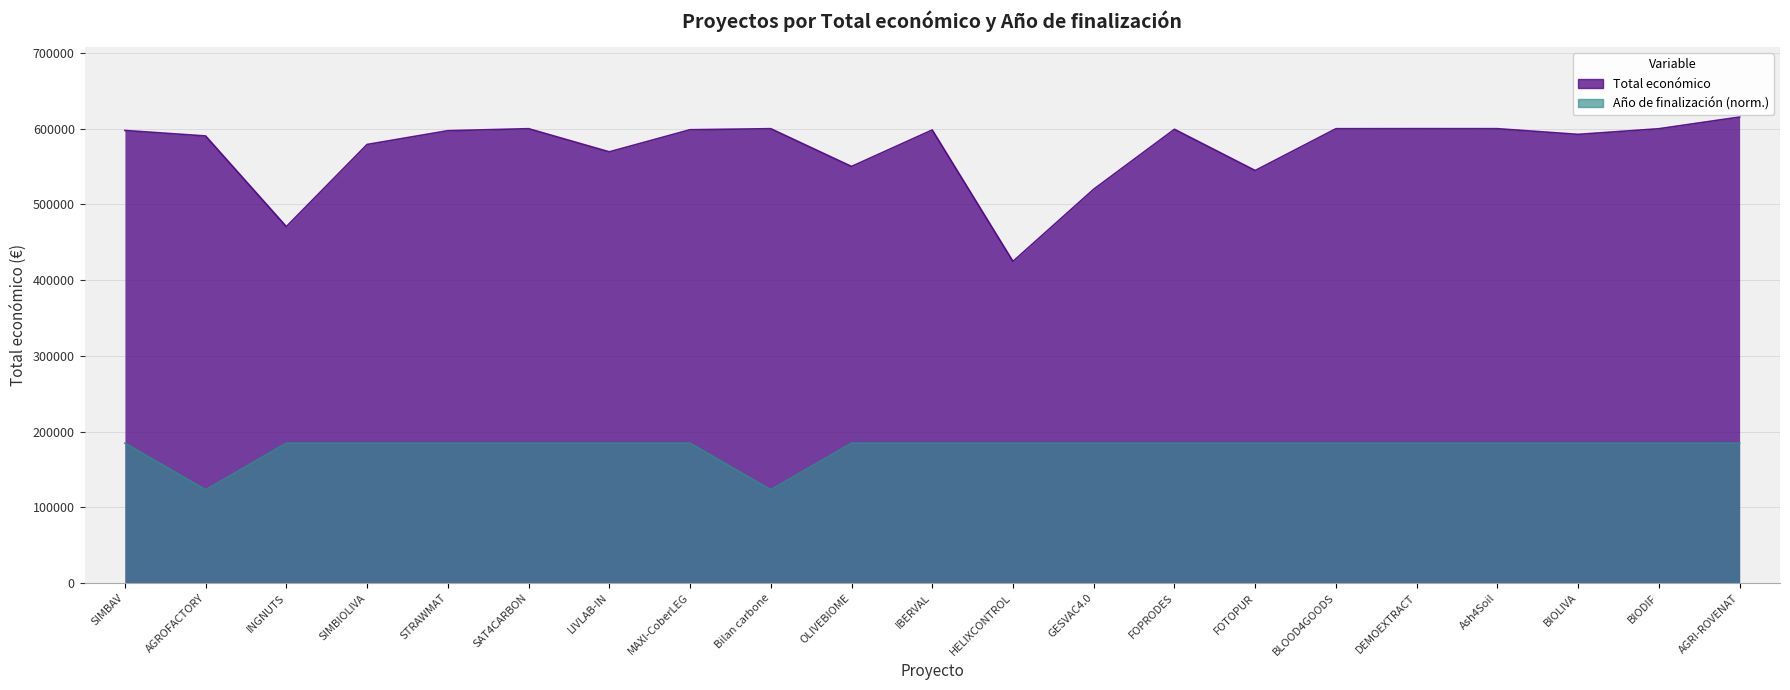

True or false: Total económico and Año de finalización cross at least once.

False